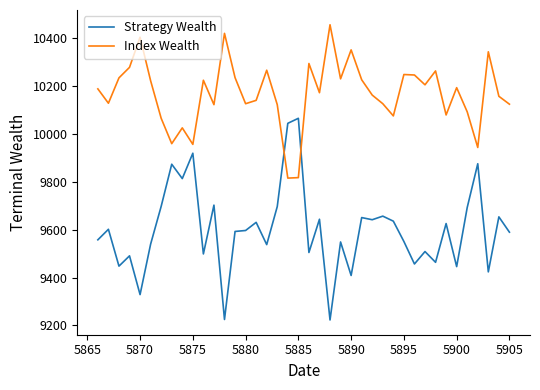

Is this an area chart (filled region under the line)?

No